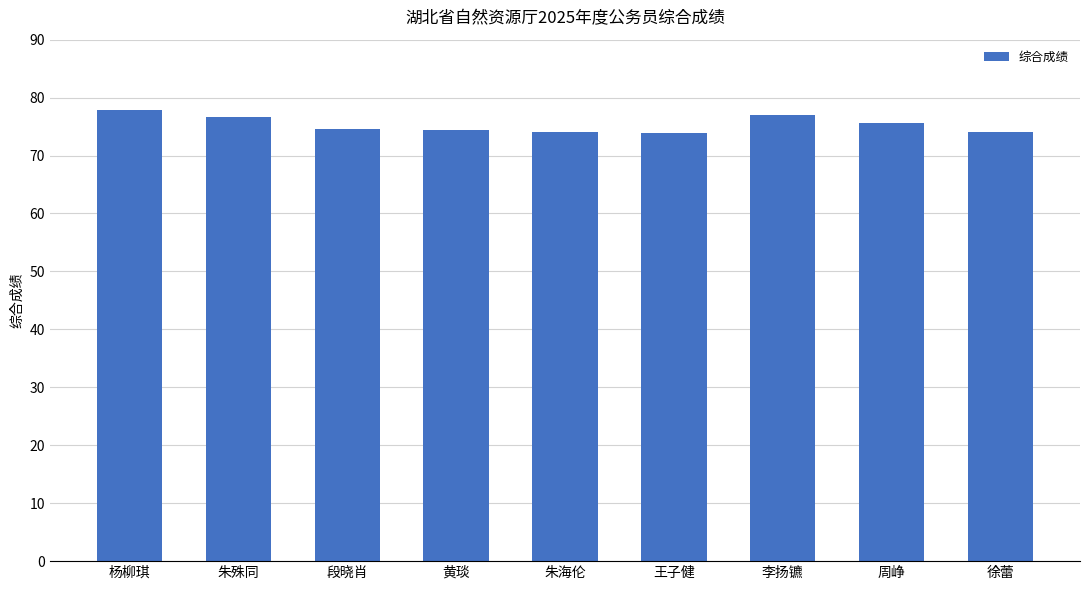

What is the smallest value displayed?

73.9